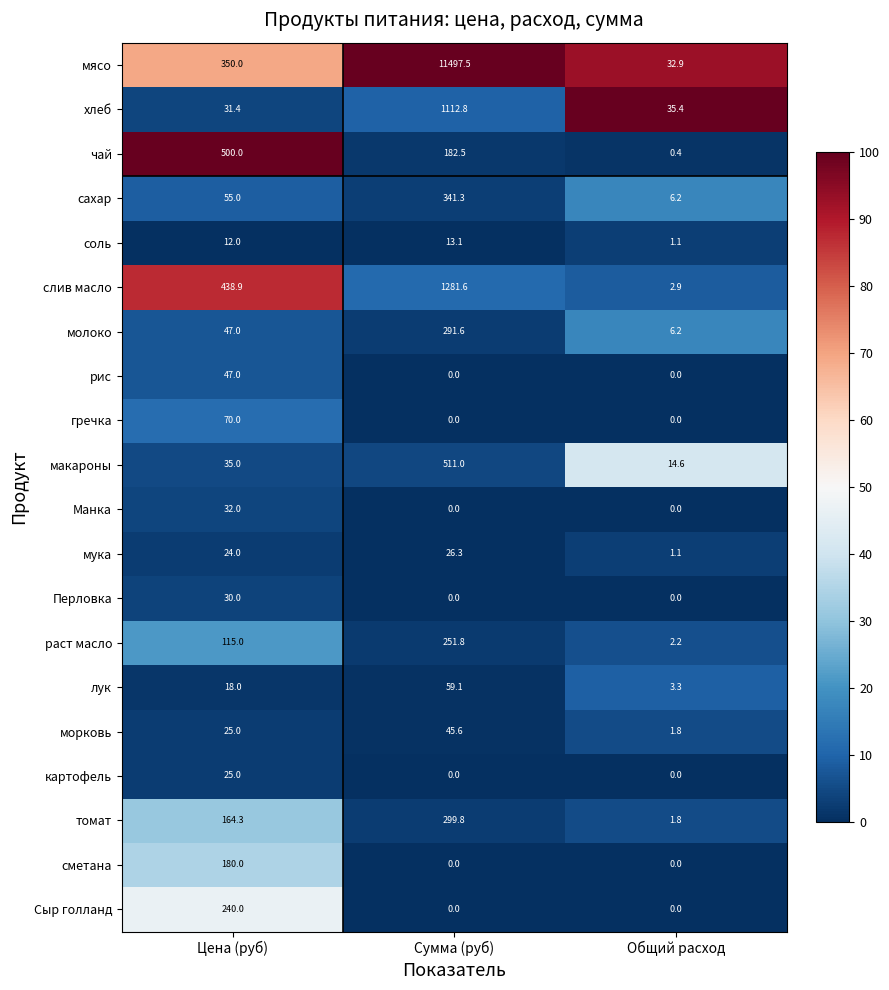

What is the greatest value displayed?

11497.5